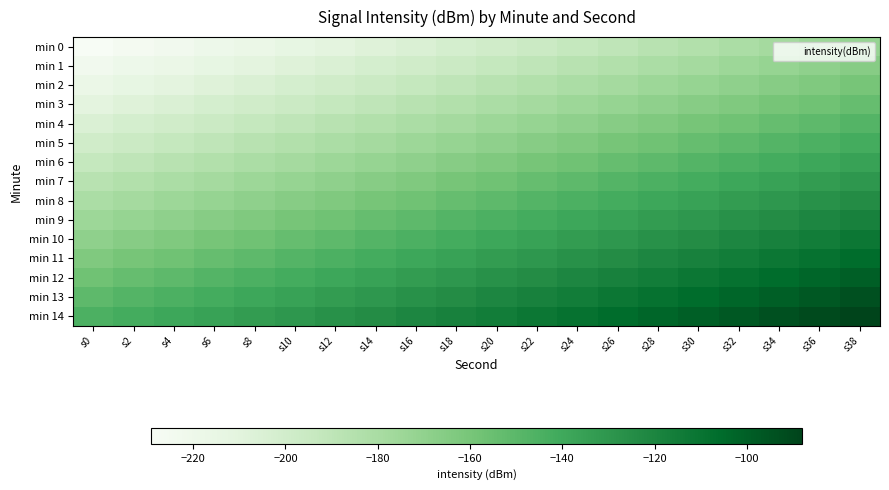

What is the smallest value displayed?

-229.1